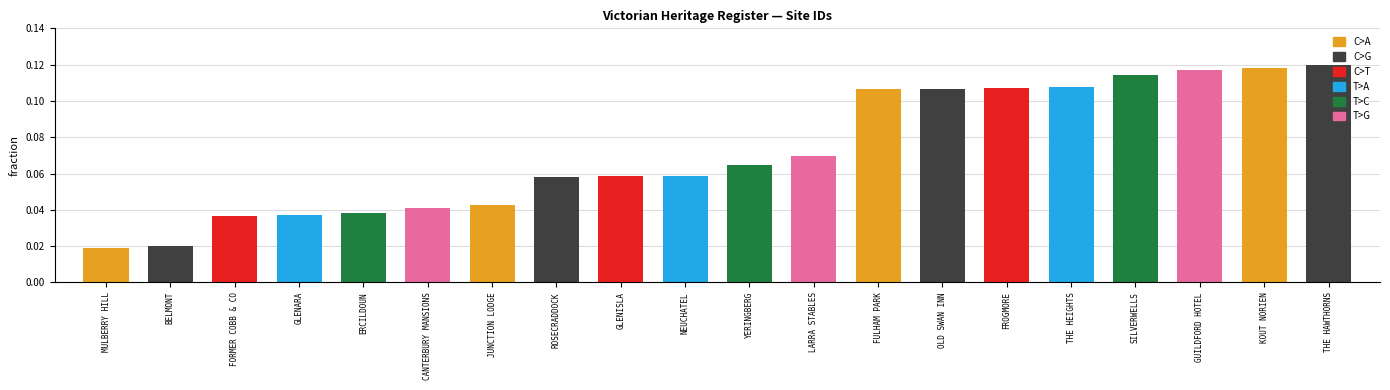

What position from the right is ROSECRADDOCK?

13